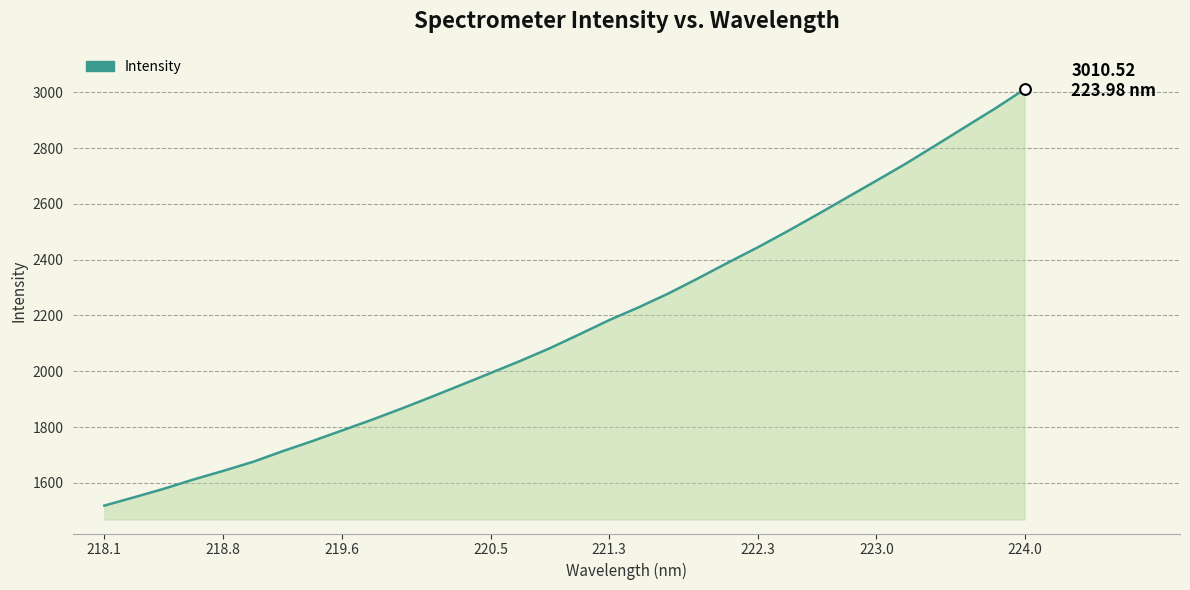

What is the minimum value shown in the chart?

1518.8